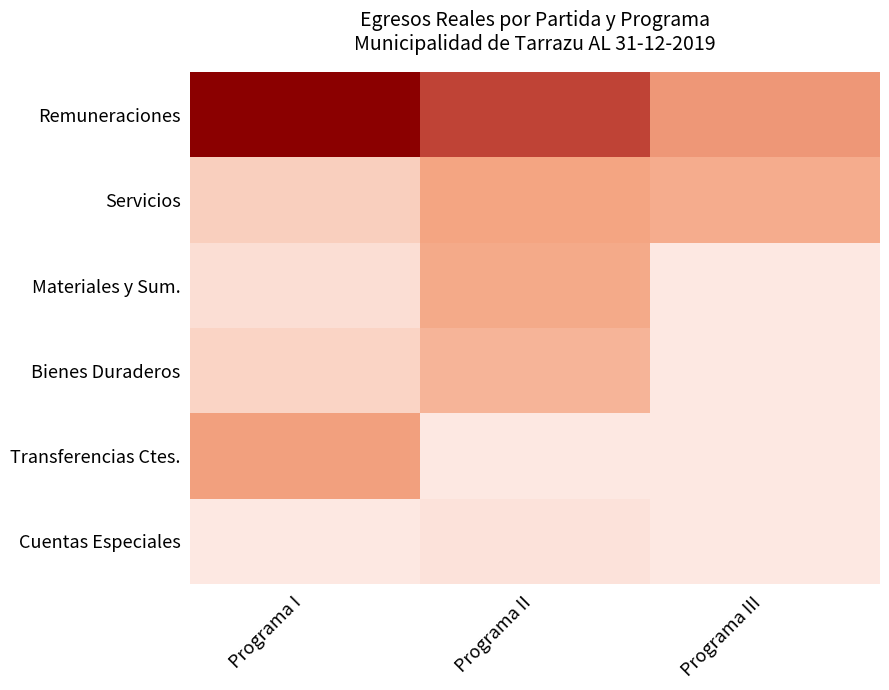

What is the maximum value shown in the chart?

254639505.2